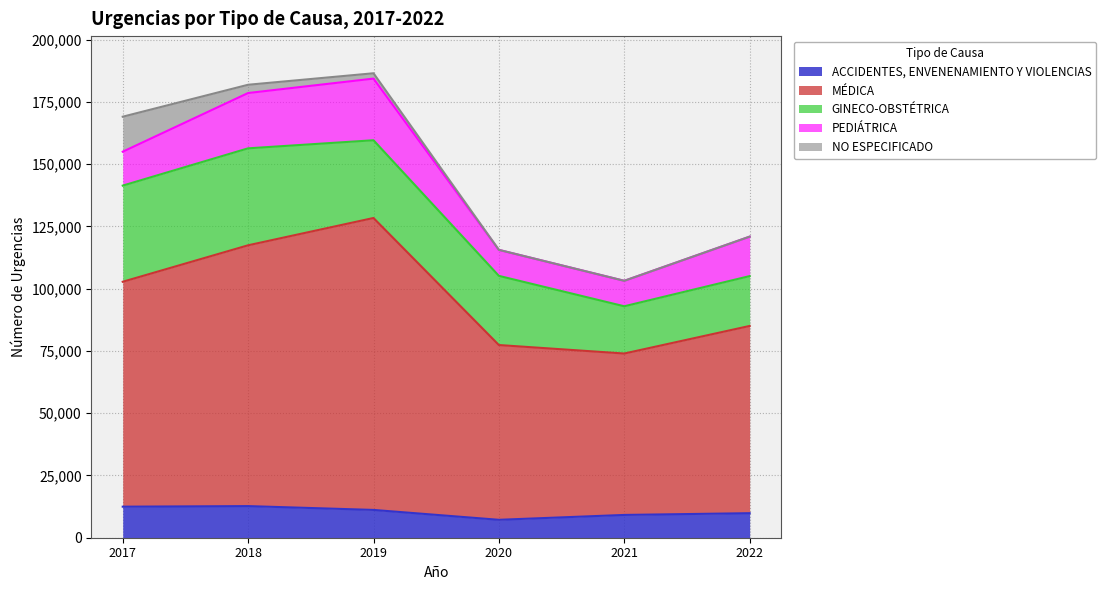

True or false: NO ESPECIFICADO and MÉDICA cross at least once.

False